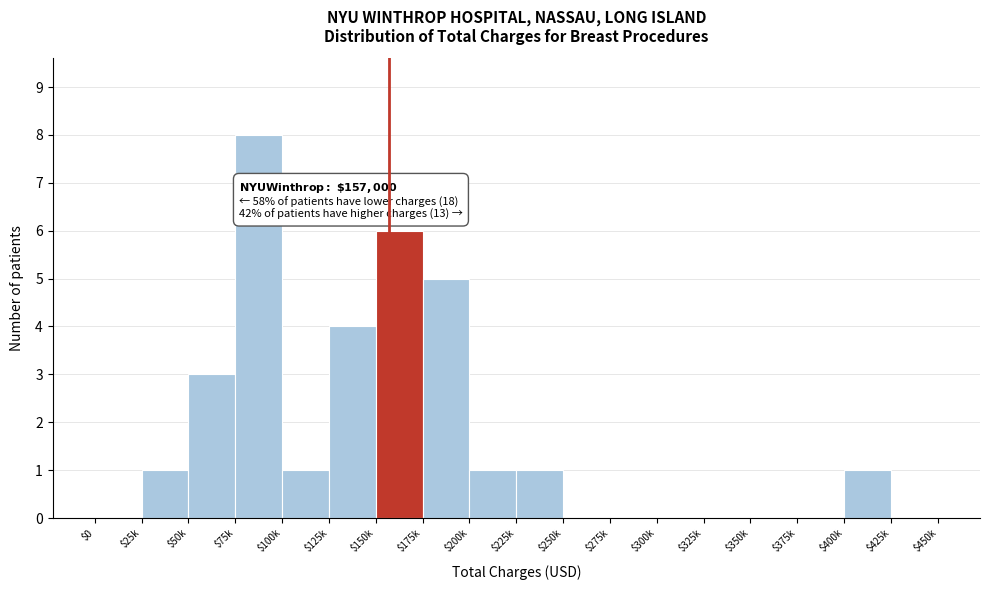

True or false: the data shows 0 at $275k.

True